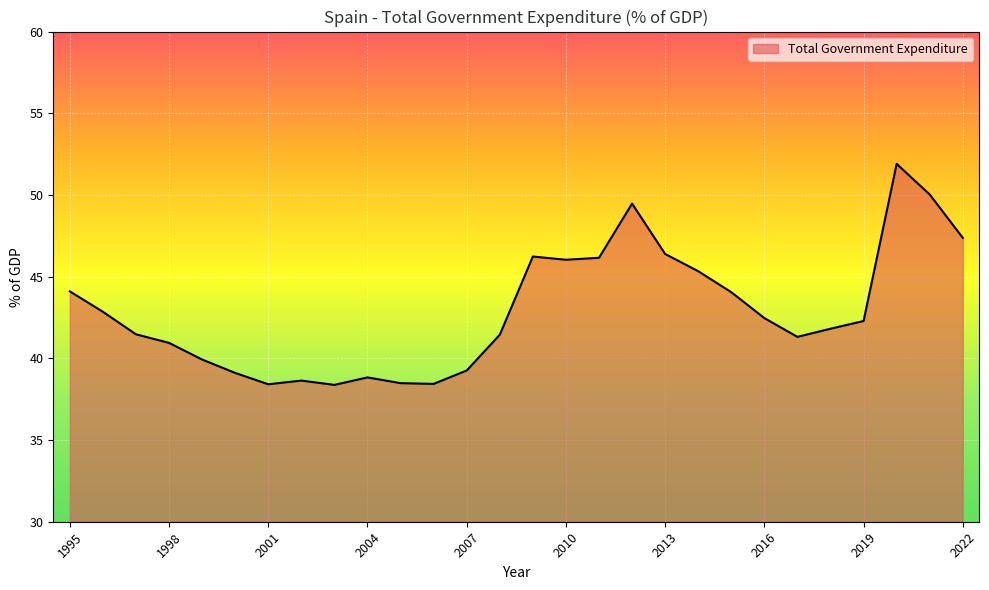

What is the difference between the maximum and minimum values?

13.5